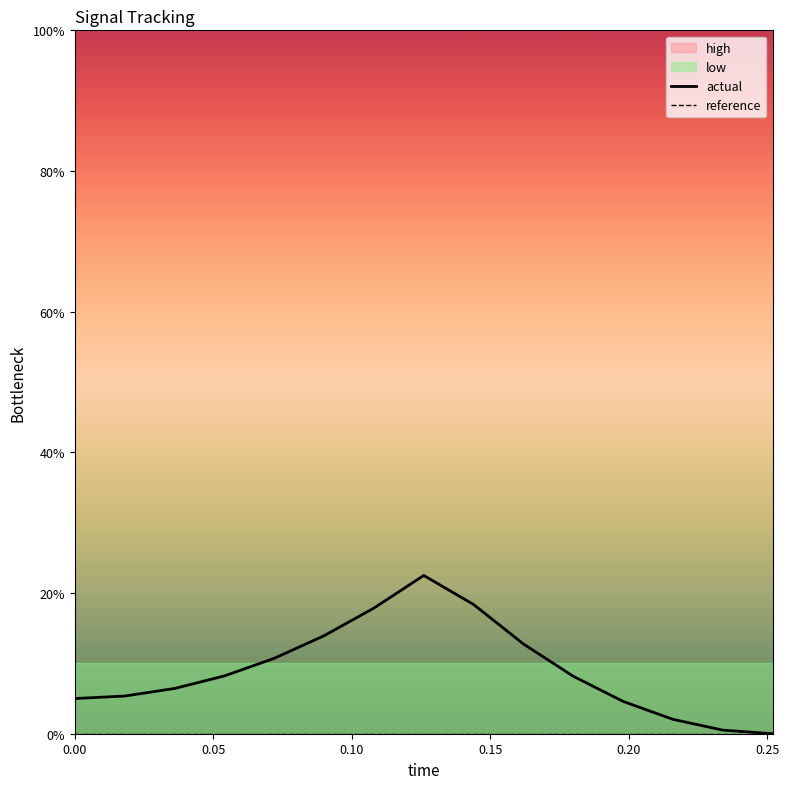

Reading right to left, transcribe all the data shown in this chart.

actual: 0.0	0.5	2.0	4.6	8.2	12.8	18.4	22.5	17.9	13.9	10.7	8.2	6.4	5.4	5.0
reference: 0.0	0.0	0.0	0.0	0.0	0.0	0.0	0.0	0.0	0.0	0.0	0.0	0.0	0.0	0.0